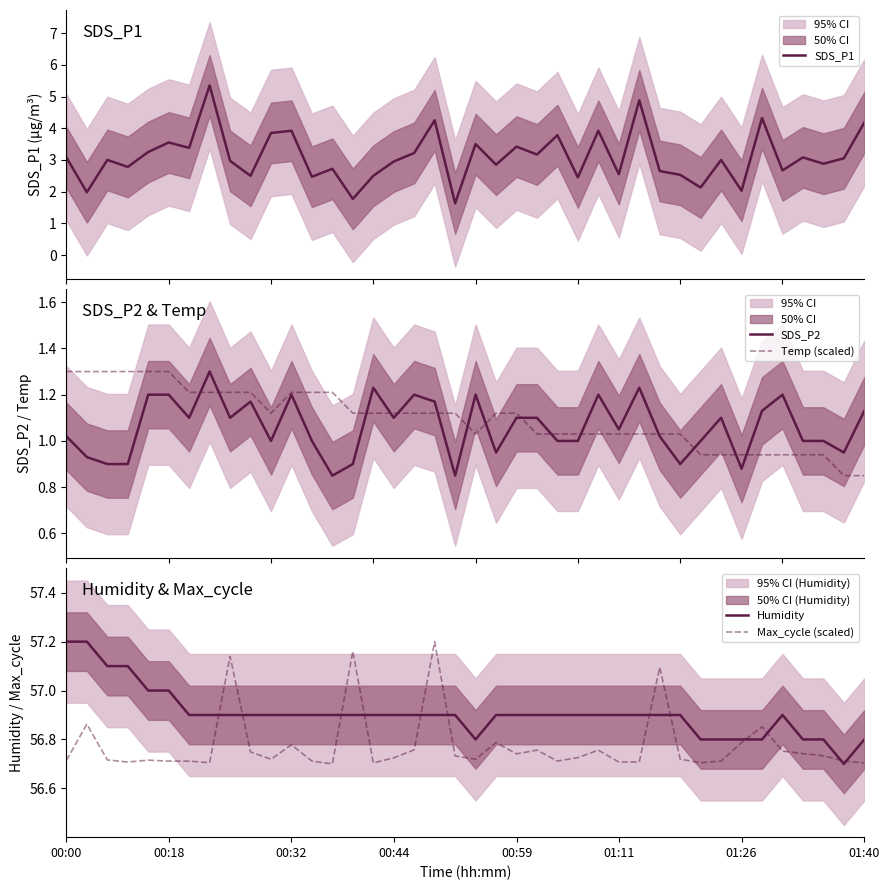

Count the number of data series in this chart.

5